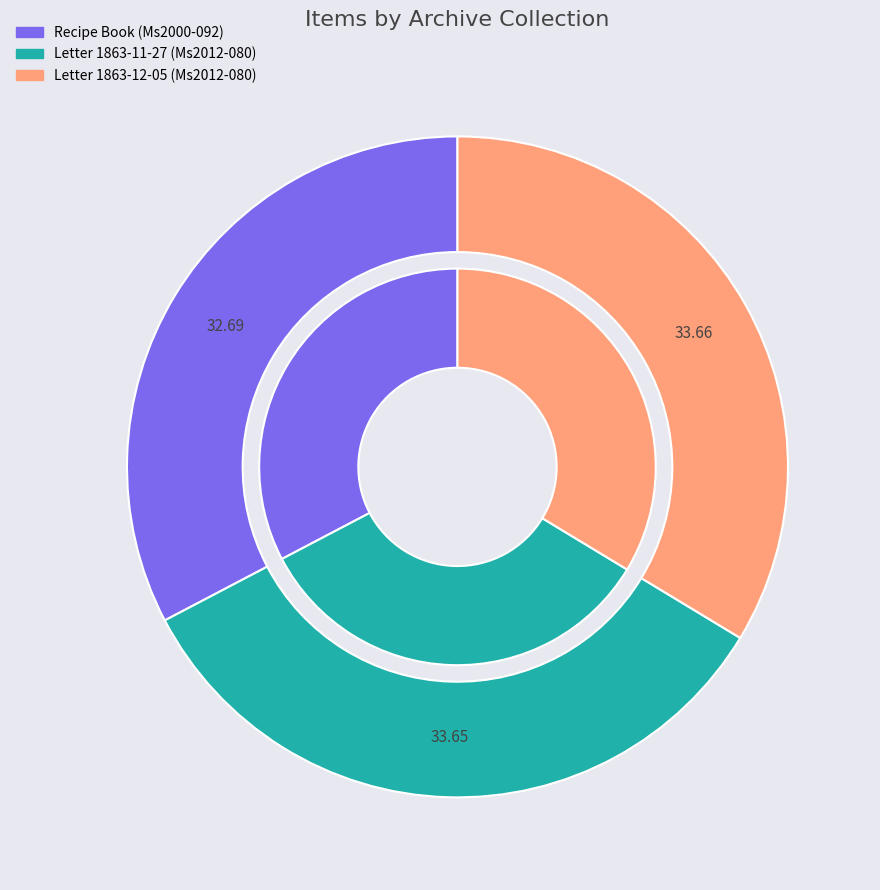

Does Recipe Book (Ms2000-092) account for over 50% of the chart?

No